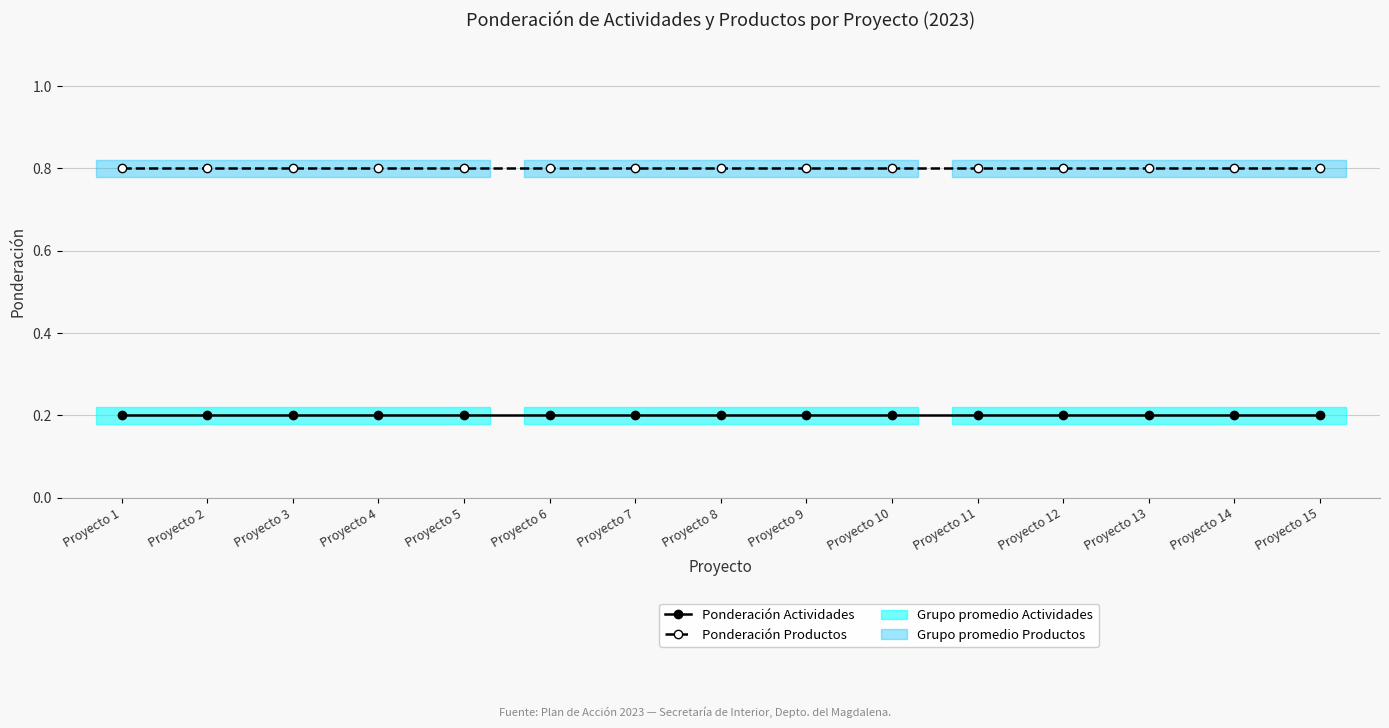

What is the total value across all series at Proyecto 4?

1.0